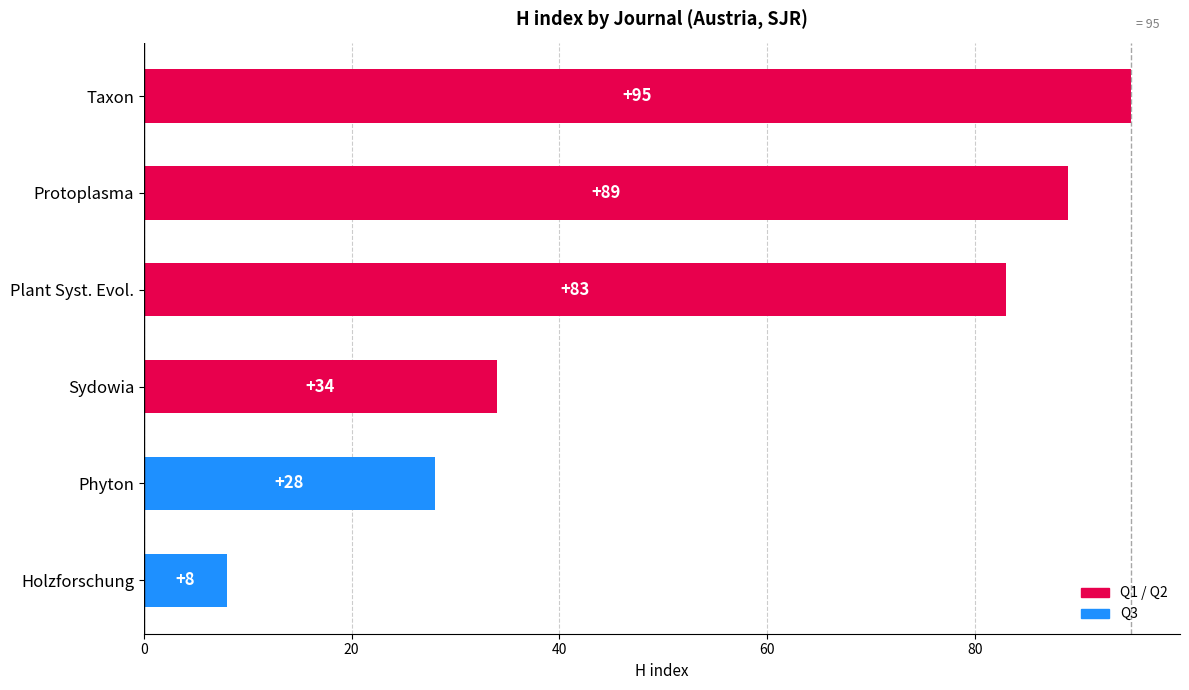

How many bars are there in total?

6